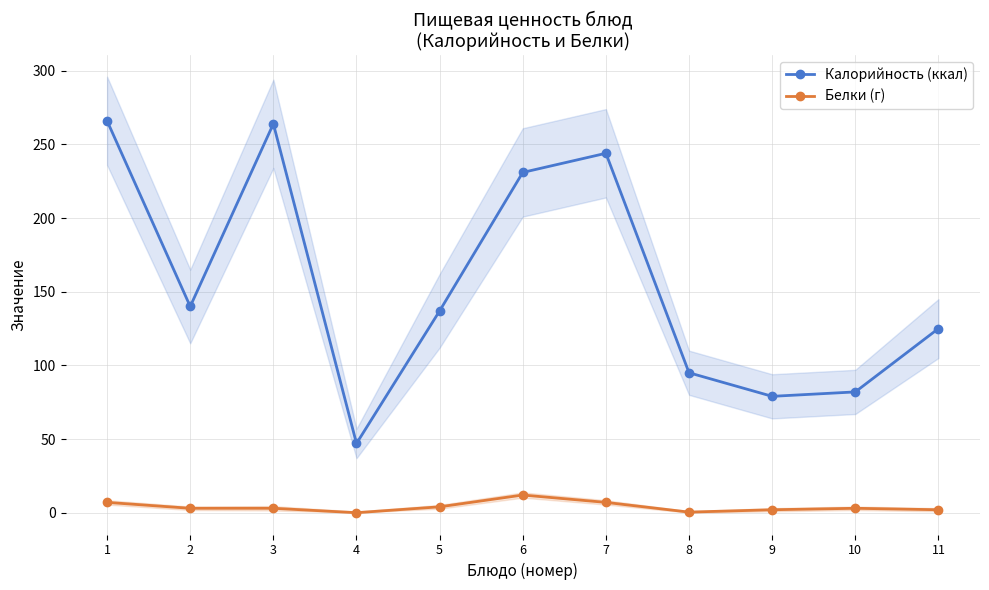

What is the spread (max minus min) of values at 6?

219.0